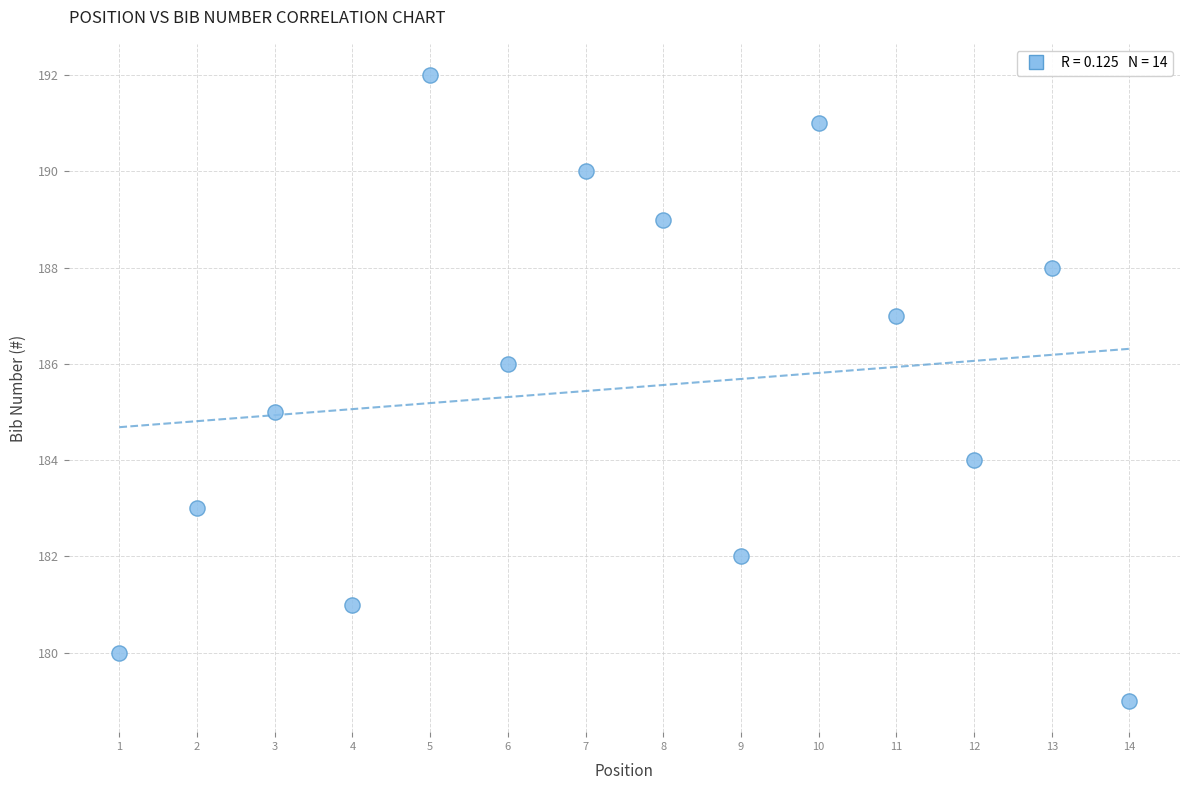

What is the range of X values (max minus min)?

13